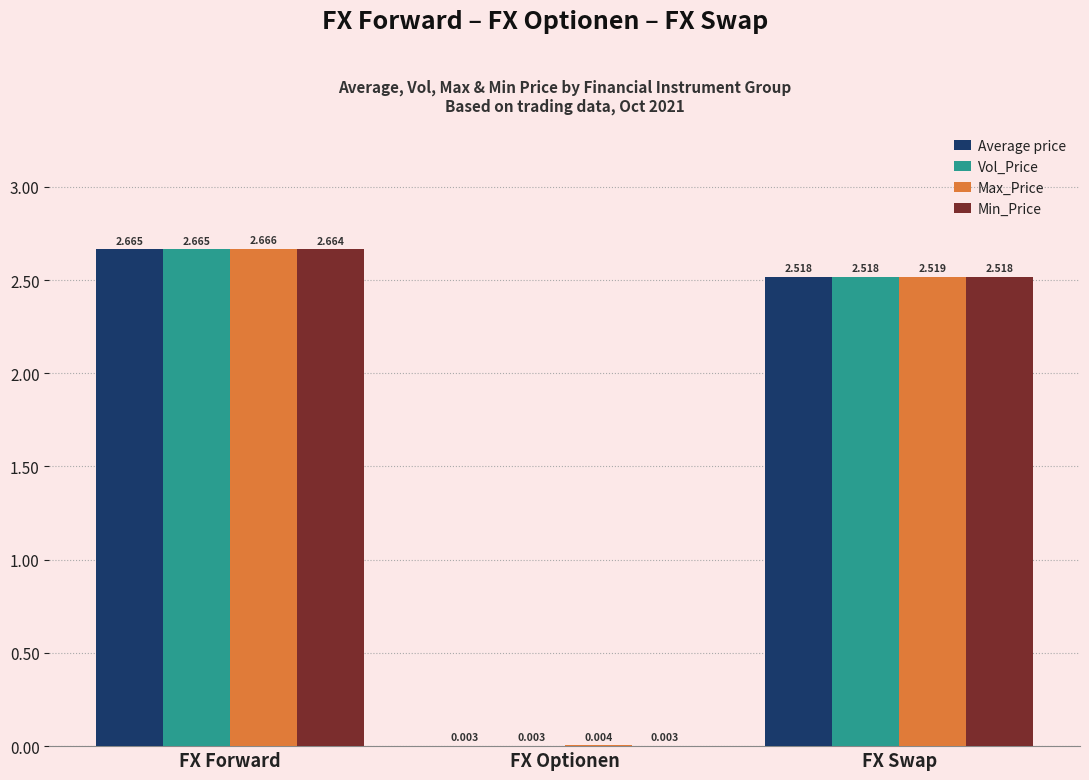

Where does the Vol_Price series first go above 2?

FX Forward